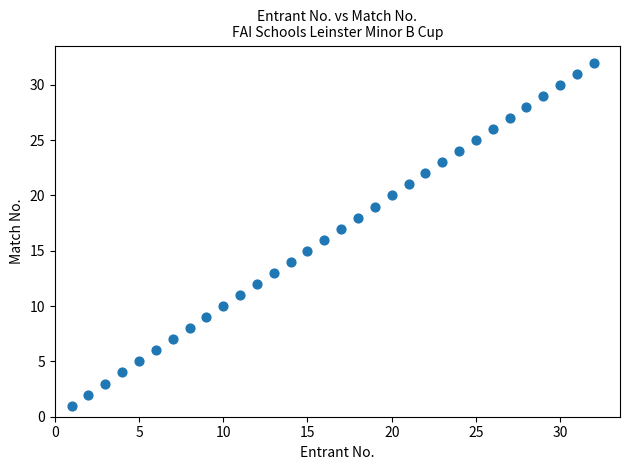

What is the range of X values (max minus min)?

31